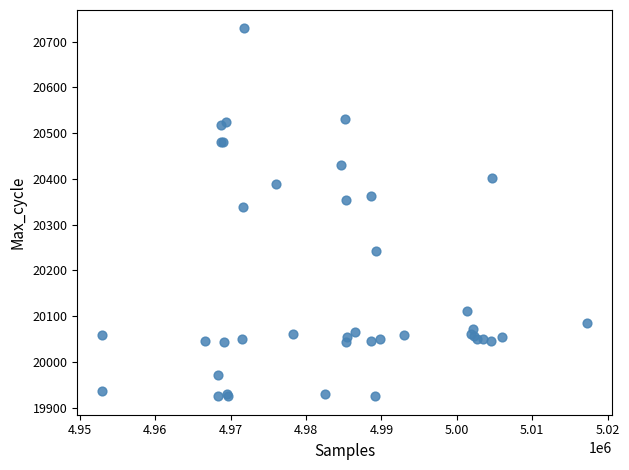

What Y value in the scatter plot is closest to 20327?

20339